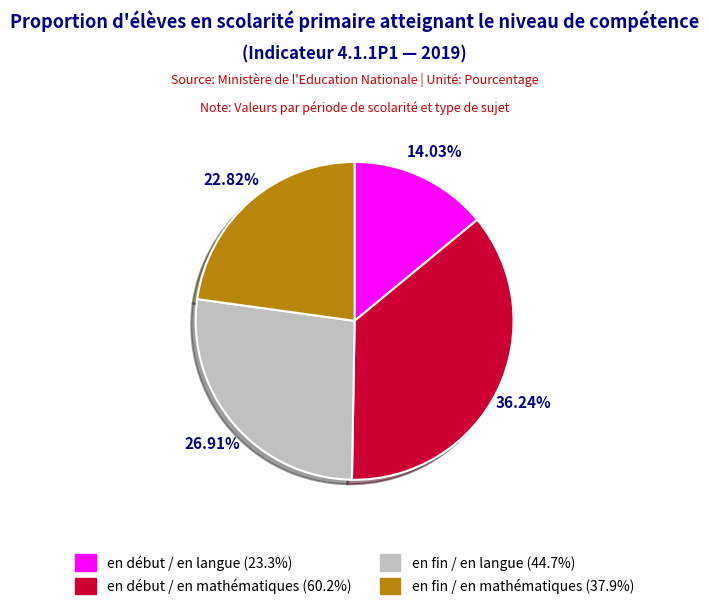

True or false: en début / en mathématiques accounts for 36% of the total.

True